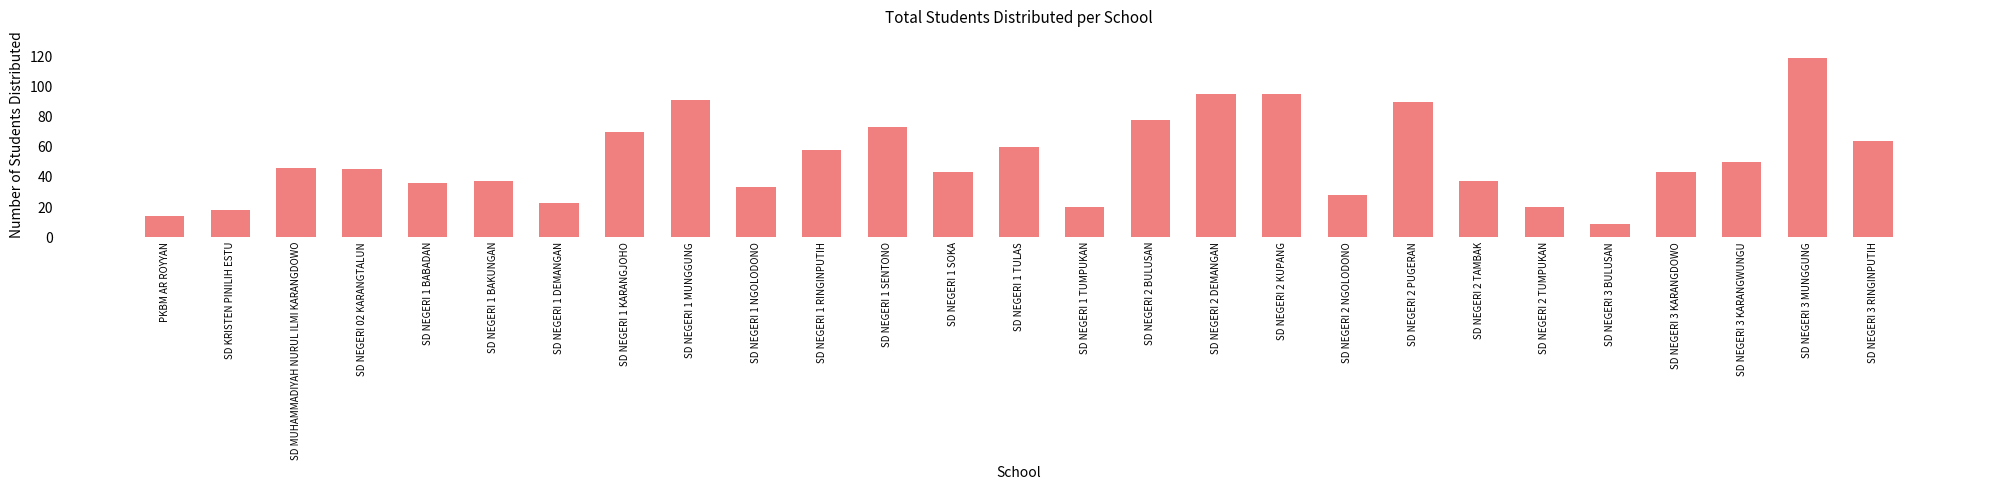

What is the minimum value shown in the chart?

9